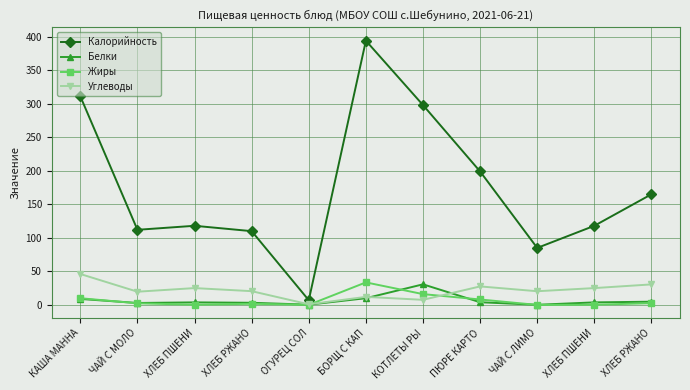

What are all the series names shown in the legend?

Калорийность, Белки, Жиры, Углеводы